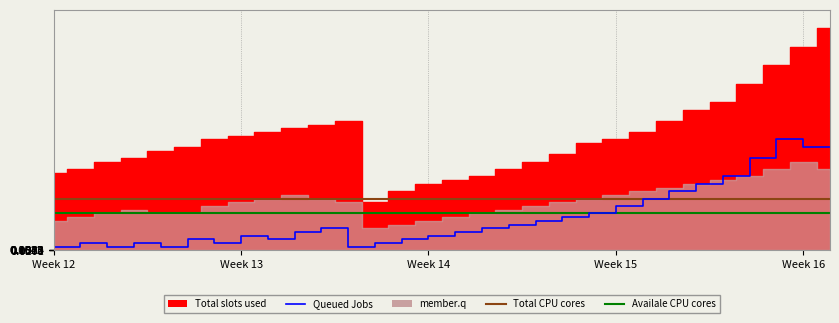

True or false: the data shows 1 at Week 13.

True